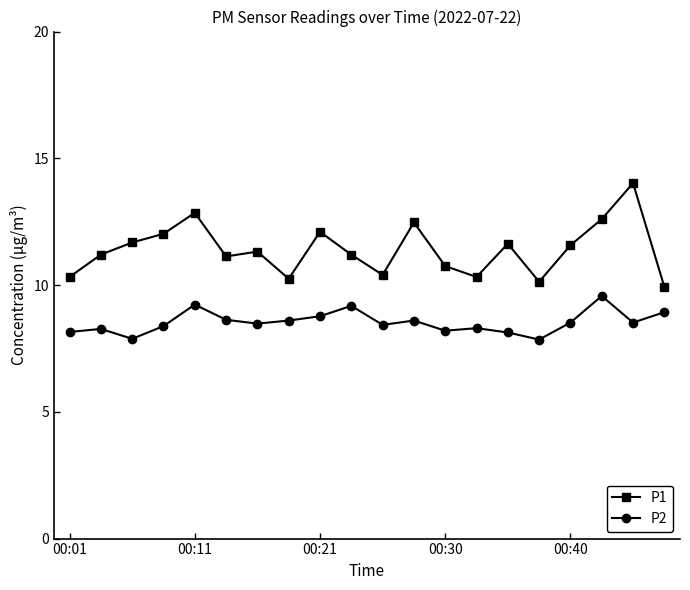

What are all the series names shown in the legend?

P1, P2